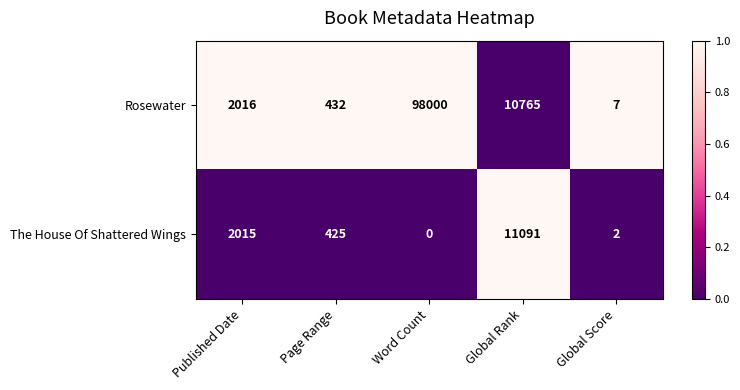

At which category is the sum across all series the highest?

Word Count